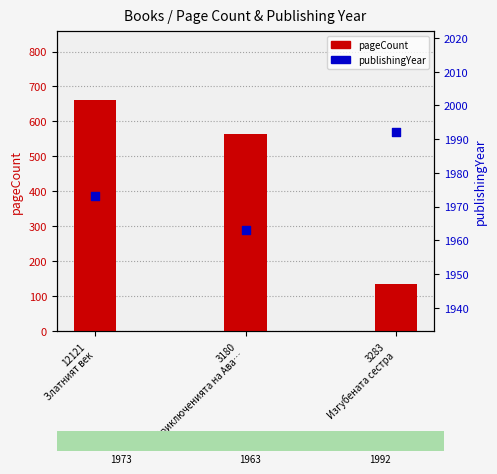

Which series contains the lowest Y value?

pageCount